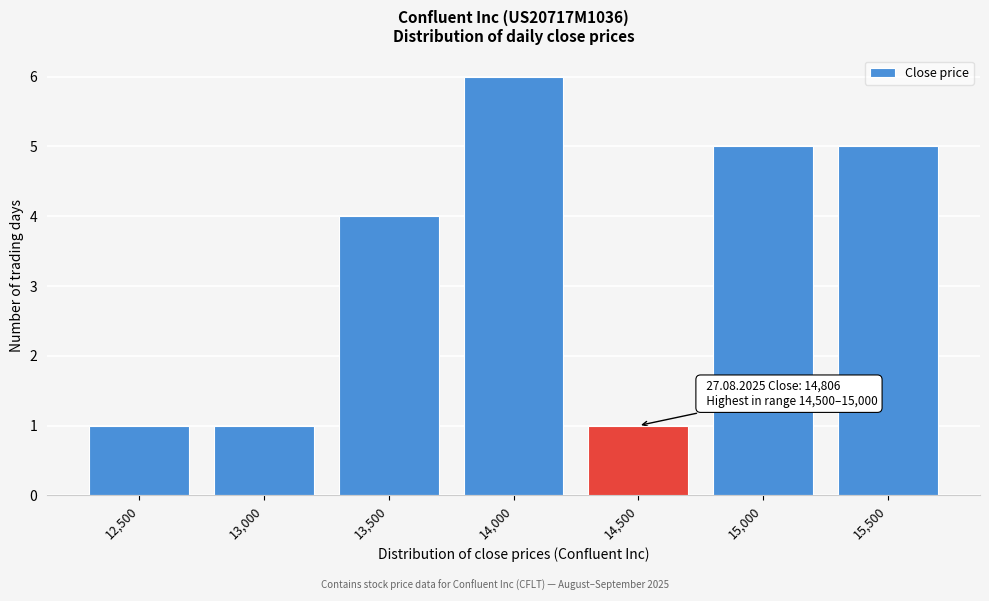

Reading left to right, what are all the values shown in this chart?

12,500=1	13,000=1	13,500=4	14,000=6	14,500=1	15,000=5	15,500=5